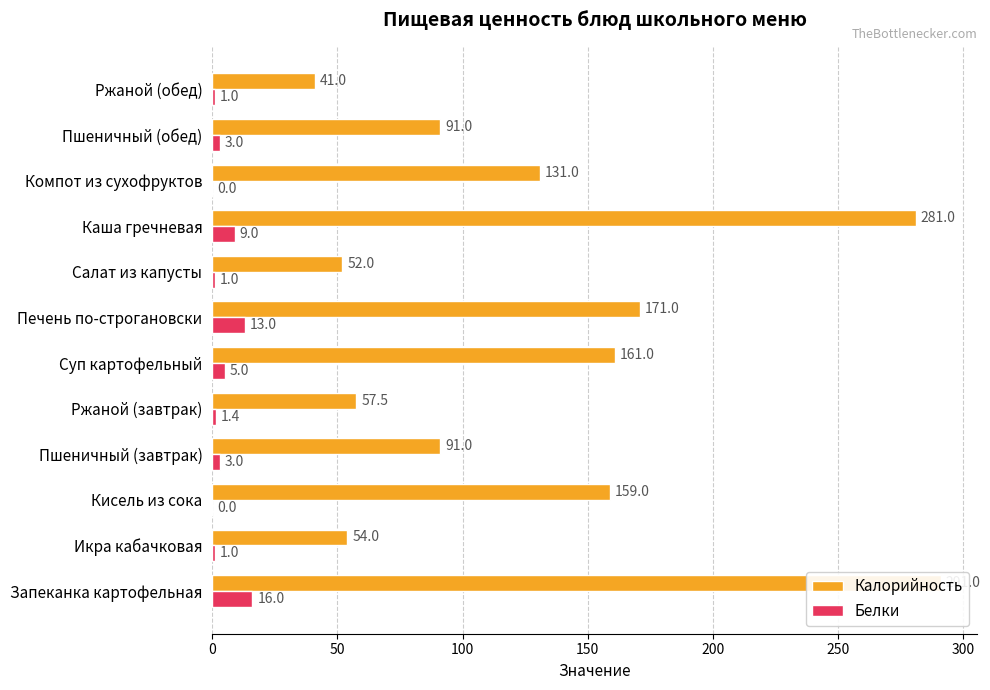

What is the value of the Калорийность bar at the 10th from the left?

131.0